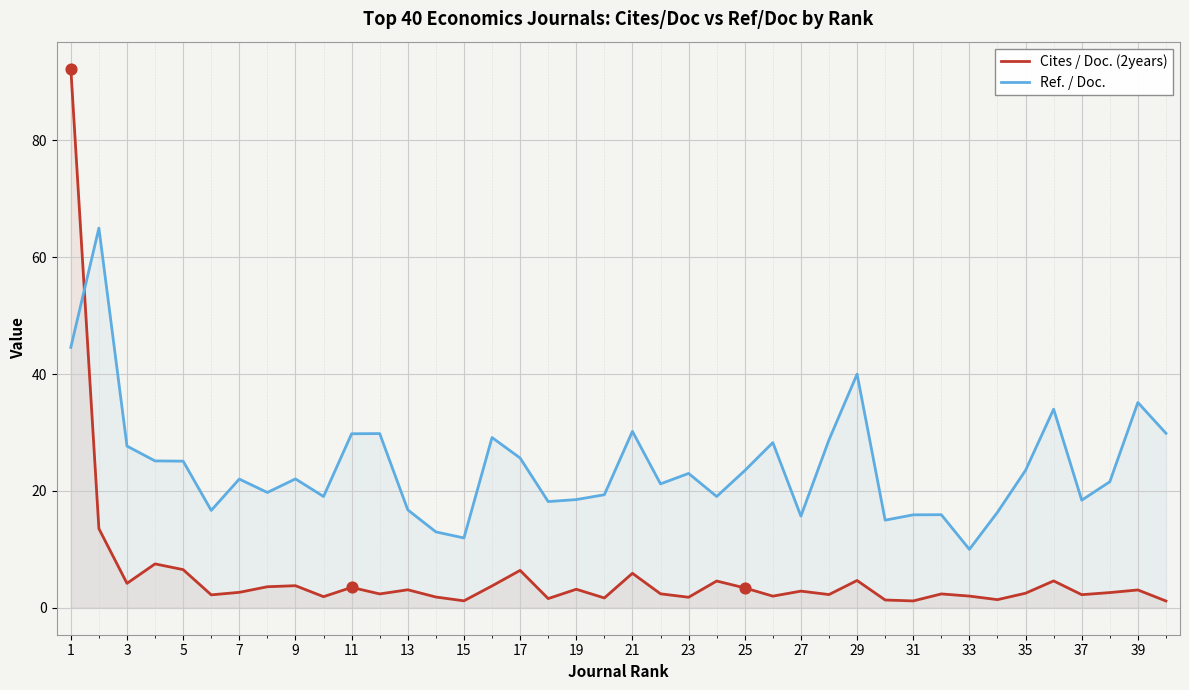

Which series reaches the maximum Y coordinate?

Cites / Doc. (2years)